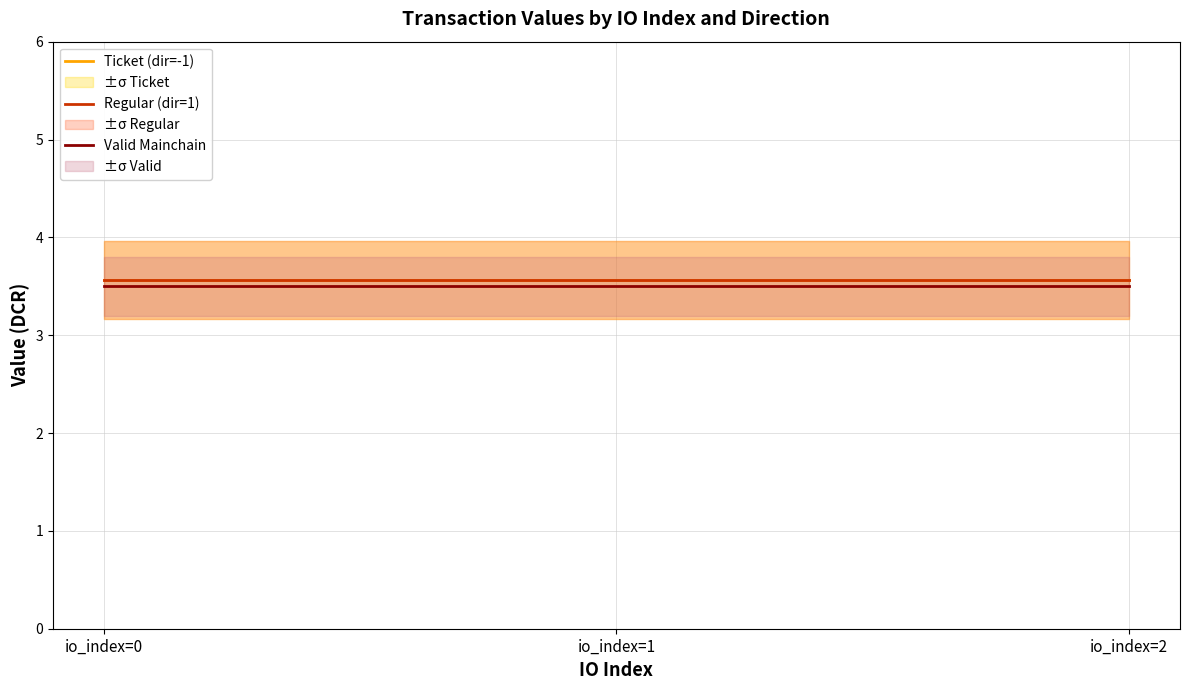

Does the chart display data point markers on the line(s)?

No